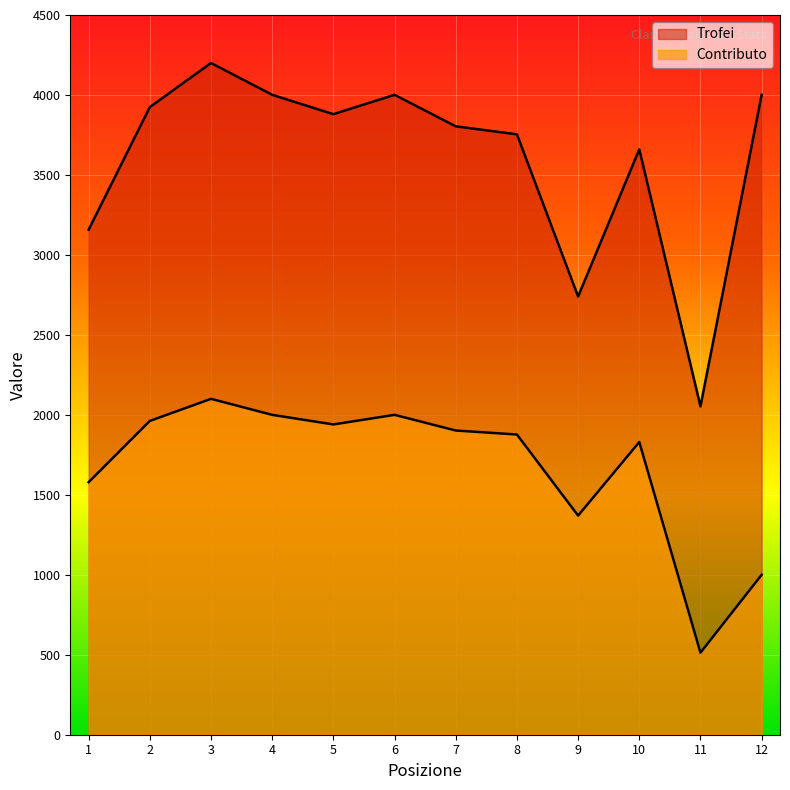

What is the minimum value shown in the chart?

513